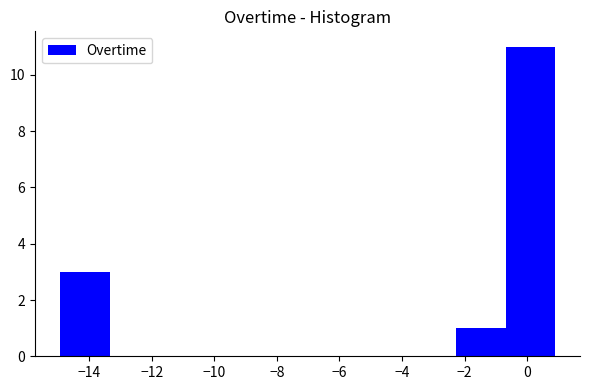

How tall is the bar that spans -15.0 to -13.4 on the x-axis? Neither the bar edges nor the heights are printed on the chart, so give them approximately, as read against the axes.

3